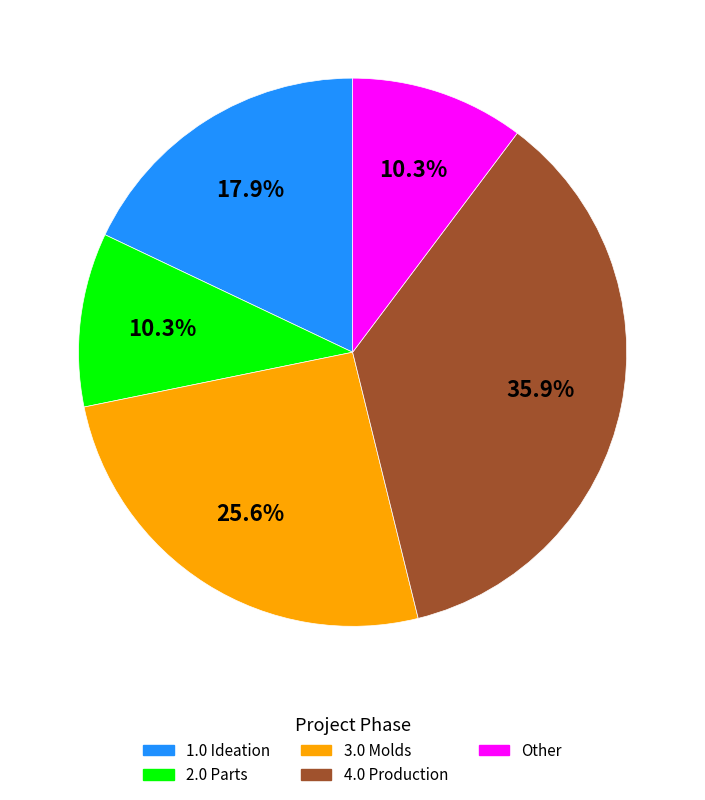

Between 4.0 Production and Other, which is larger?

4.0 Production